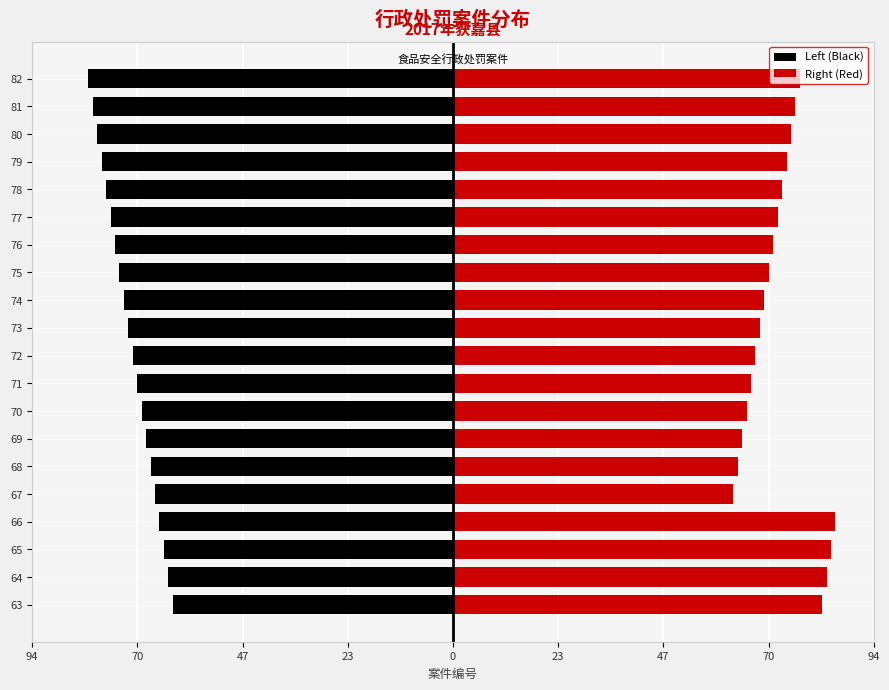

Which series has the largest total across all categories?

Right (Red)